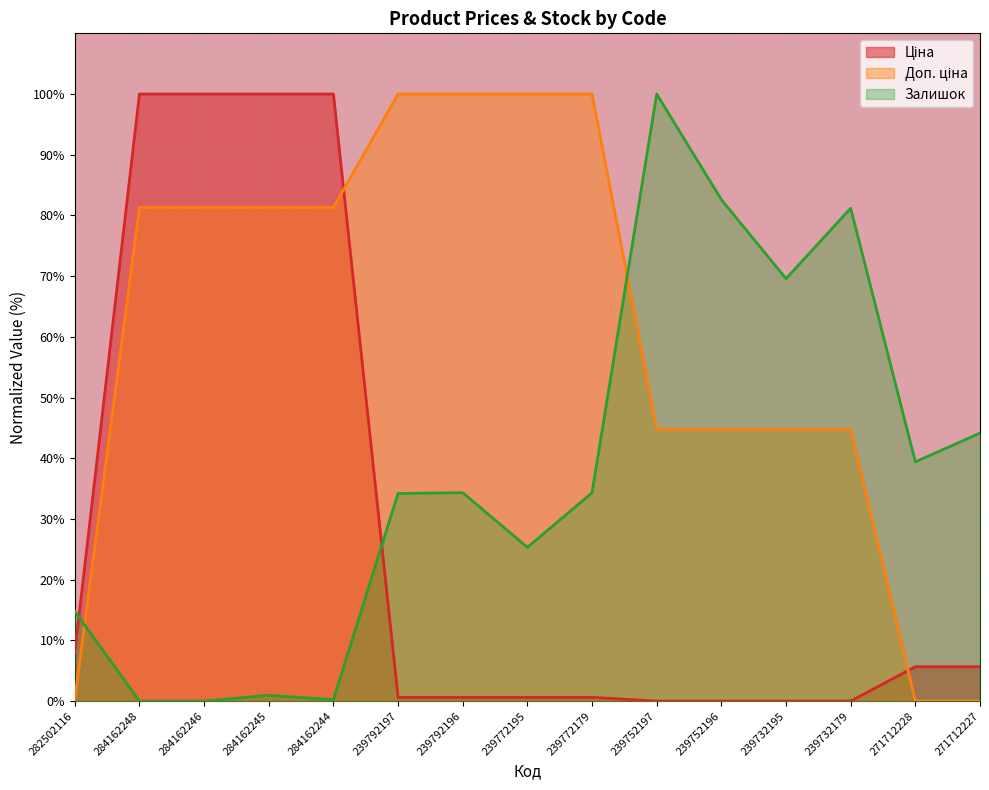

What is the difference between the second highest and minimum values in the Ціна series?

100.0